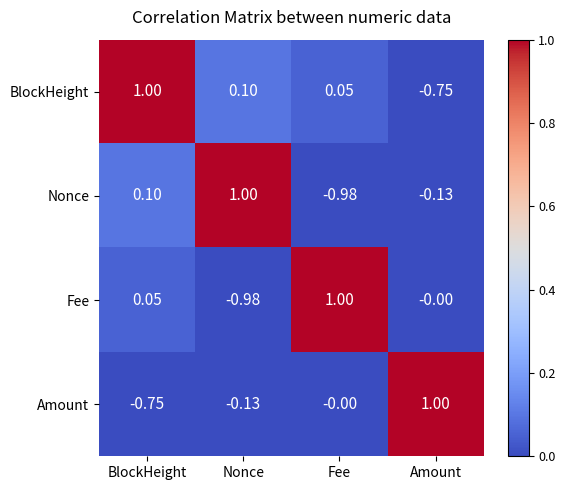

At which label does Fee reach its peak?

Fee